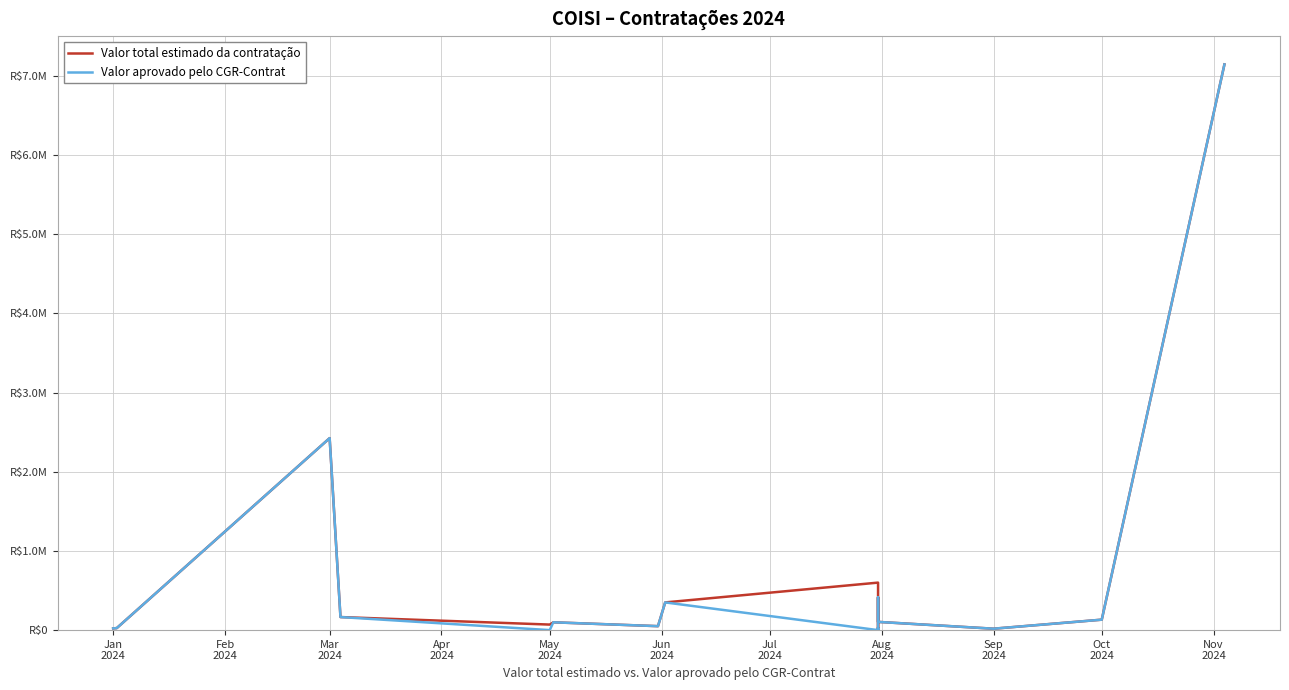

At which label does Valor total estimado da contratação first exceed 70000?

Mar
2024